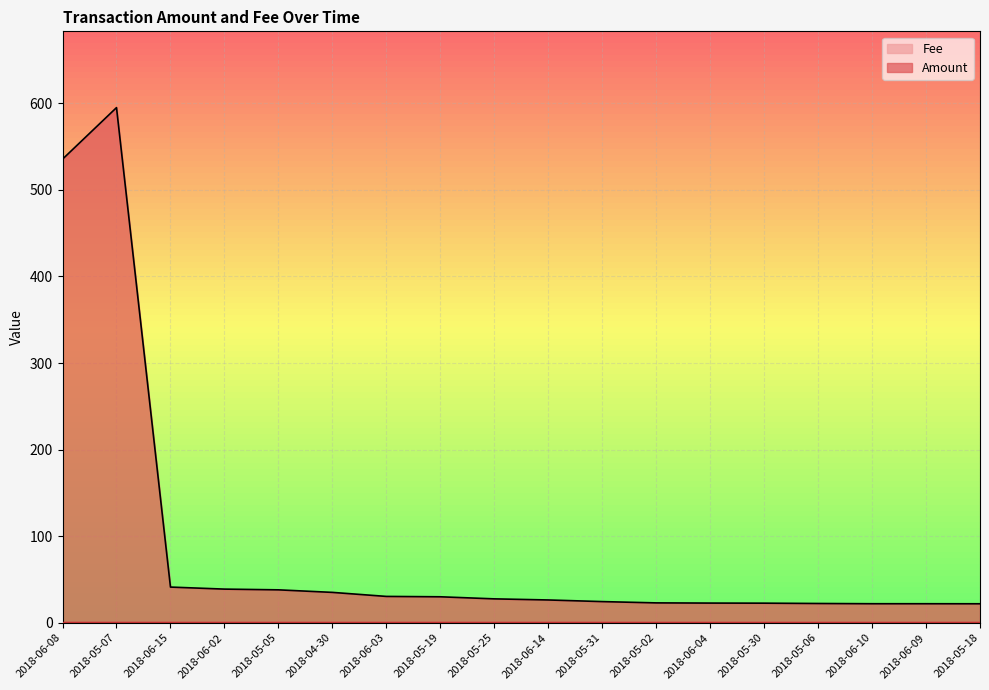

How many lines are shown in the chart?

2